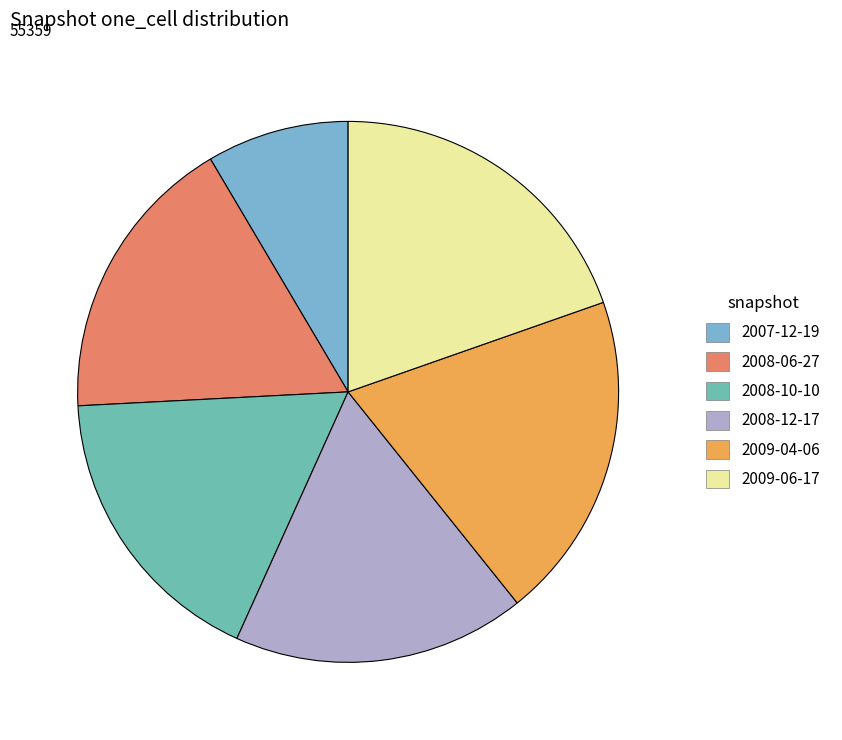

Is there a majority slice in this chart?

No